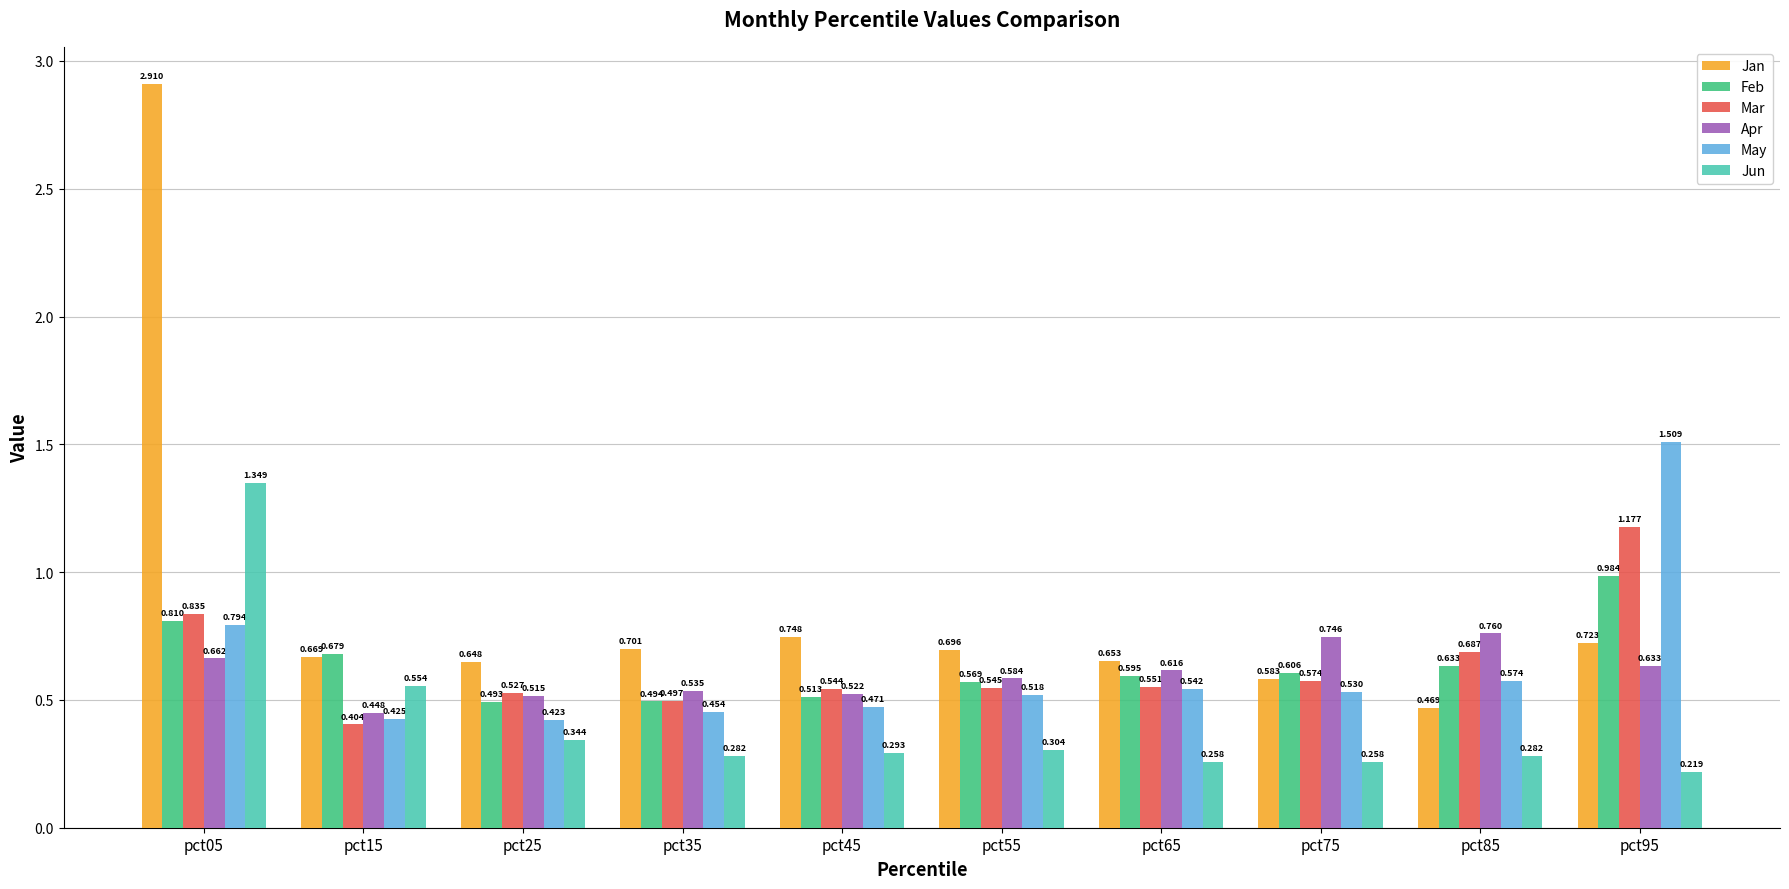

Which category has the lowest value in the Mar series?

pct15